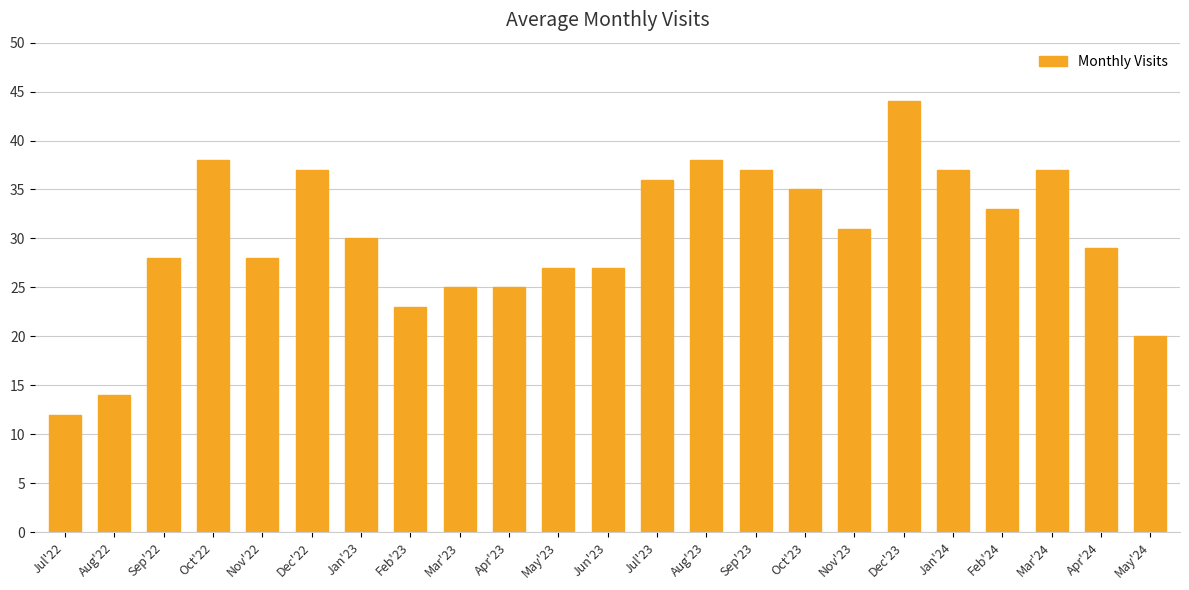

How many categories are shown in the chart?

23